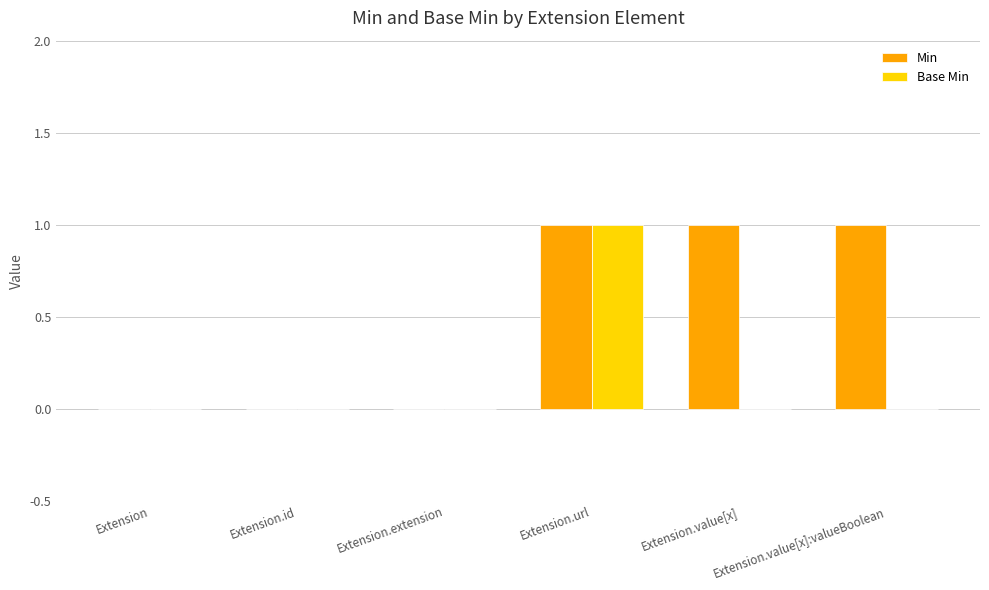

Is the value of Min at Extension greater than the value of Base Min at Extension.url?

No